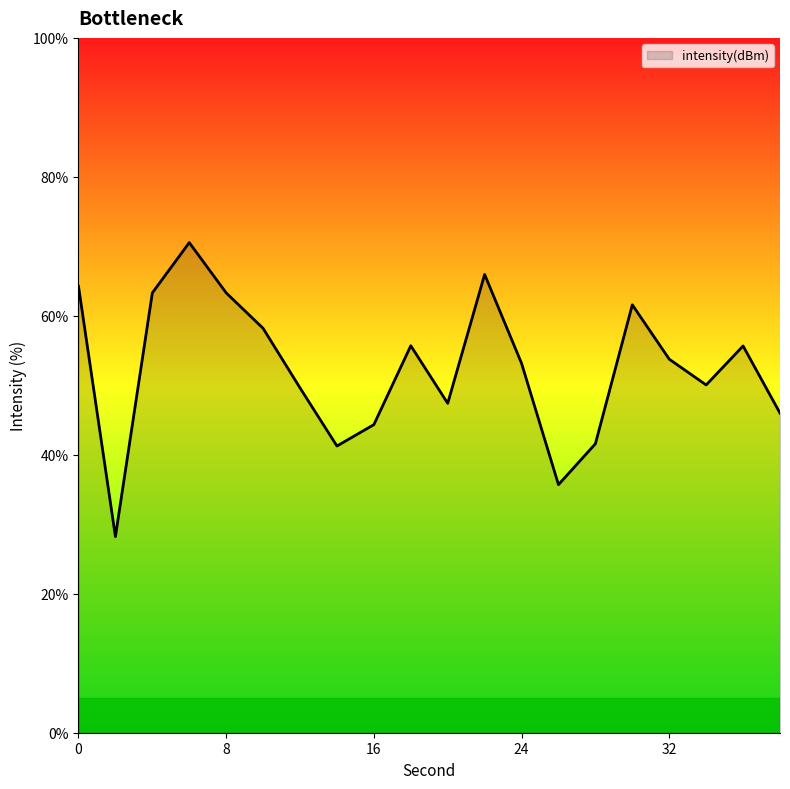

What is the minimum value shown in the chart?

28.2